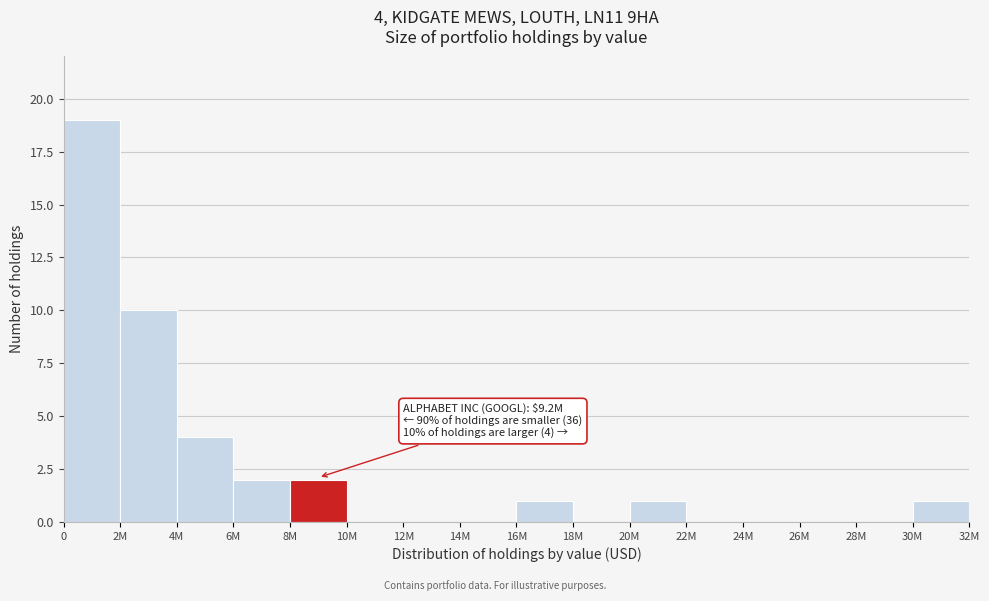

Reading left to right, transcribe all the data shown in this chart.

0=19	2M=10	4M=4	6M=2	8M=2	10M=0	12M=0	14M=0	16M=1	18M=0	20M=1	22M=0	24M=0	26M=0	28M=0	30M=1